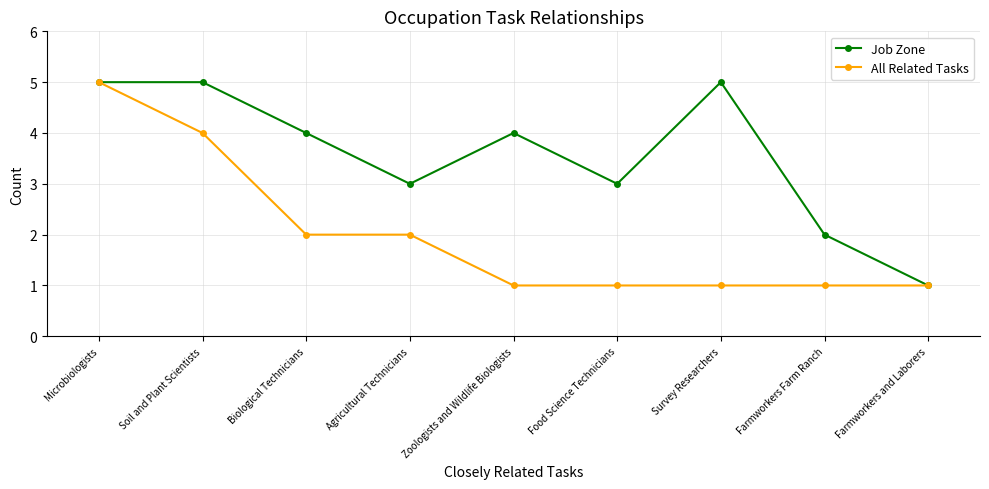

At Zoologists and Wildlife Biologists, list the series in order from smallest to largest.

All Related Tasks, Job Zone